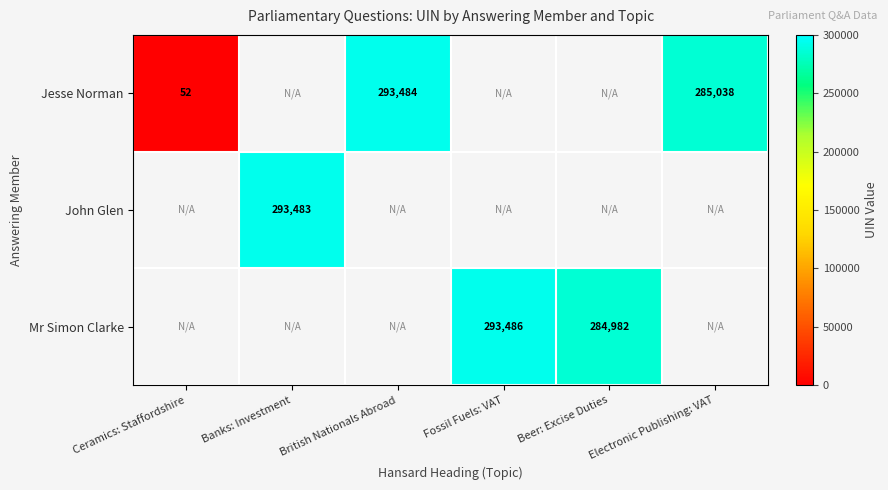

The value of Jesse Norman at Electronic Publishing: VAT is 285038. True or false?

True